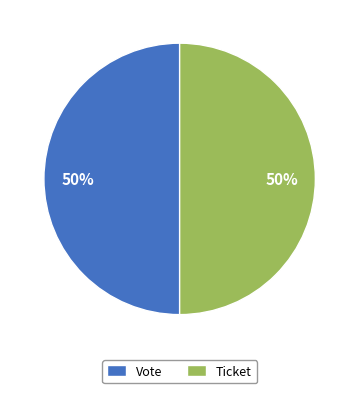

Combined, do Vote and Ticket account for over 50%?

Yes